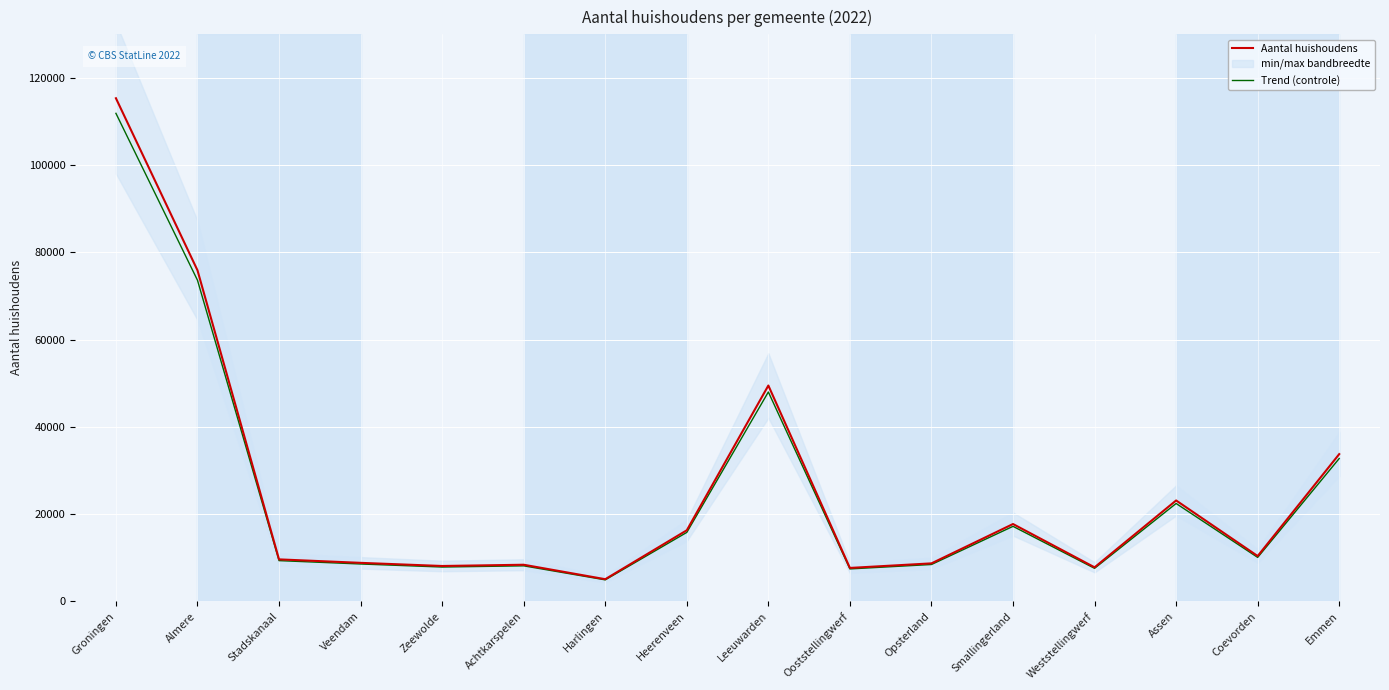

Reading left to right, what are all the values shown in this chart?

Aantal huishoudens: 115341.0	75878.0	9578.0	8781.0	8061.0	8347.0	5031.0	16253.0	49452.0	7616.0	8662.0	17685.0	7756.0	23089.0	10342.0	33721.0
Trend (controle): 111880.8	73601.7	9290.7	8517.6	7819.2	8096.6	4880.1	15765.4	47968.4	7387.5	8402.1	17154.5	7523.3	22396.3	10031.7	32709.4